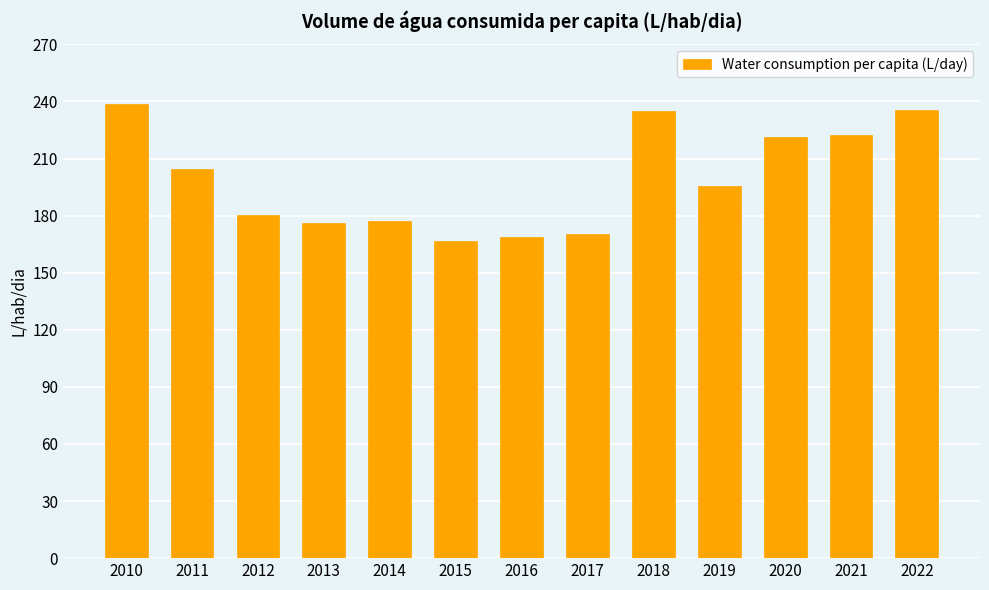

How many data points are above 195?

7